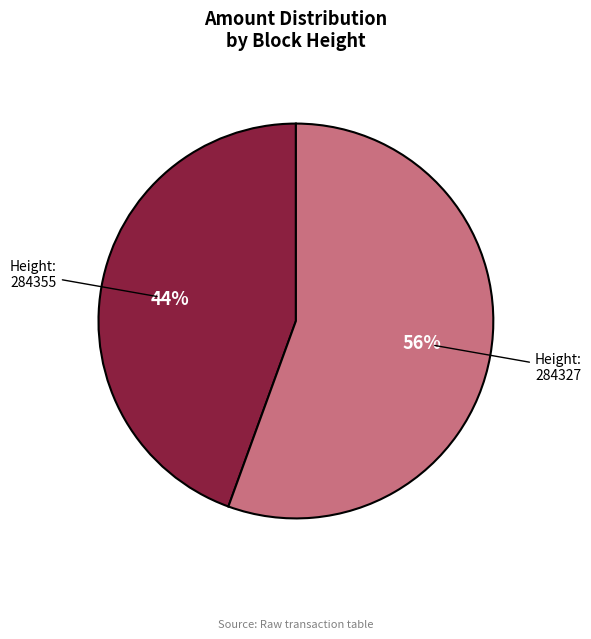

To the nearest percent, what is the average slice percentage?

50%